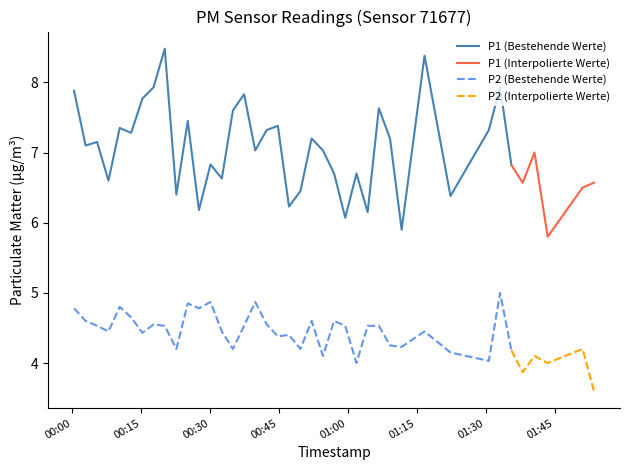

What is the average value of the P2 series?

4.4